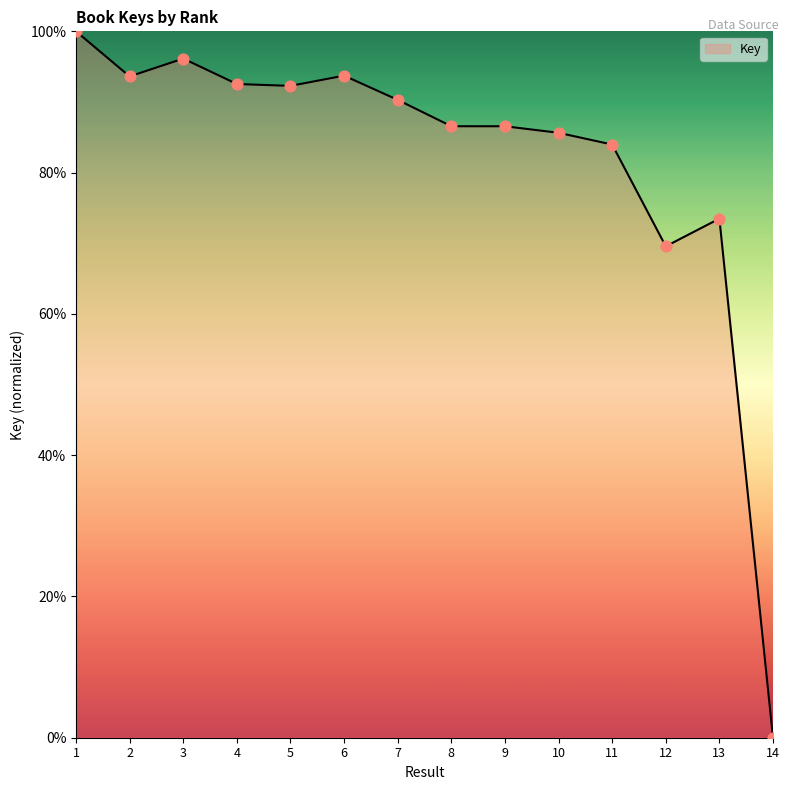

What is the change in value from 5 to 10?

-6.6